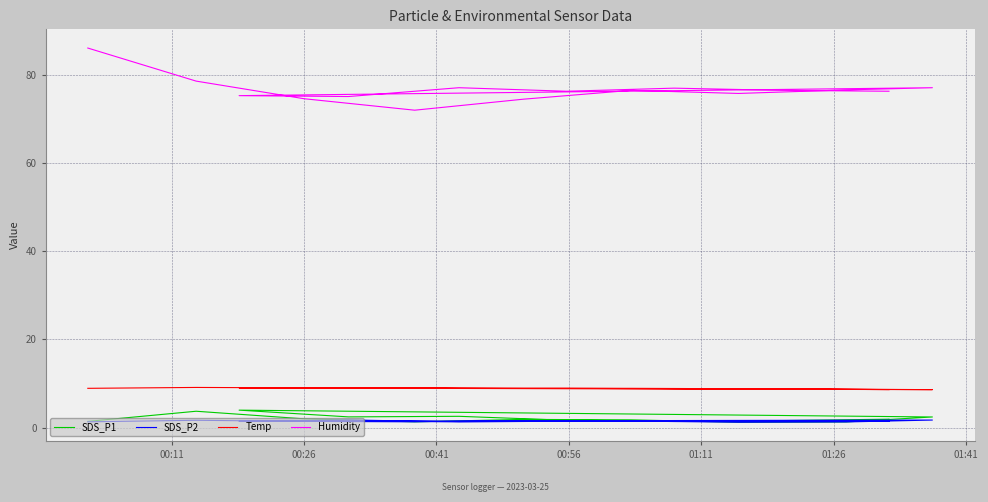

What is the average value of the SDS_P2 series?

1.4